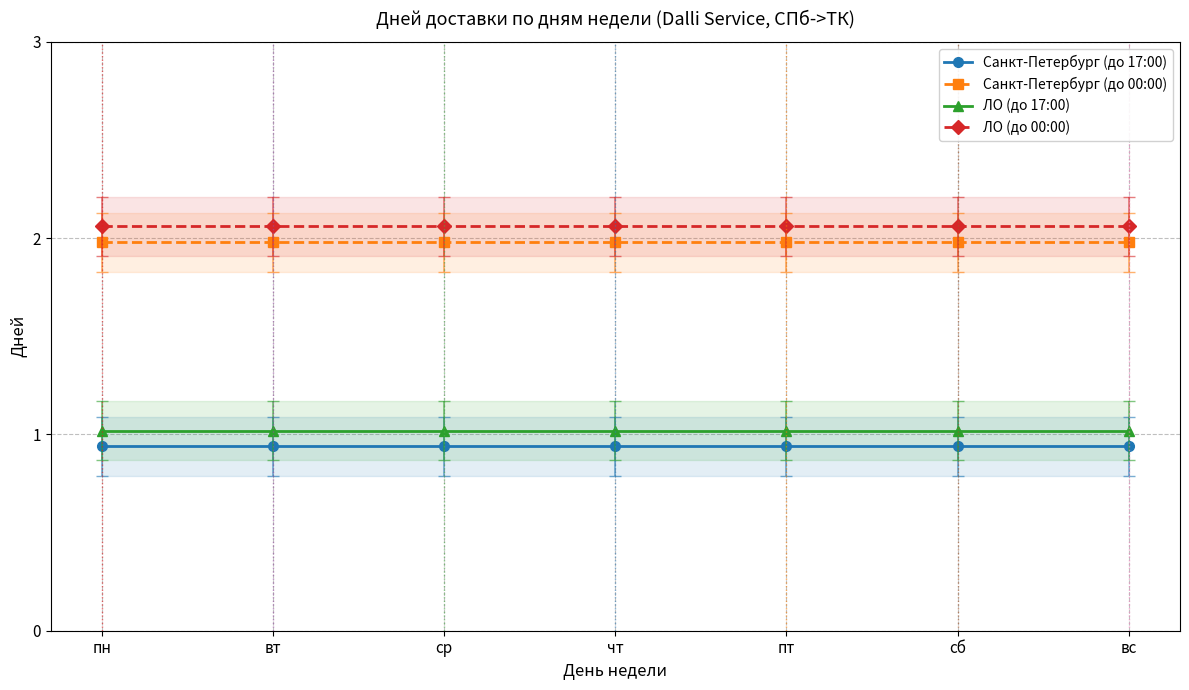

Which series has the largest range (max minus min)?

Санкт-Петербург (до 17:00)